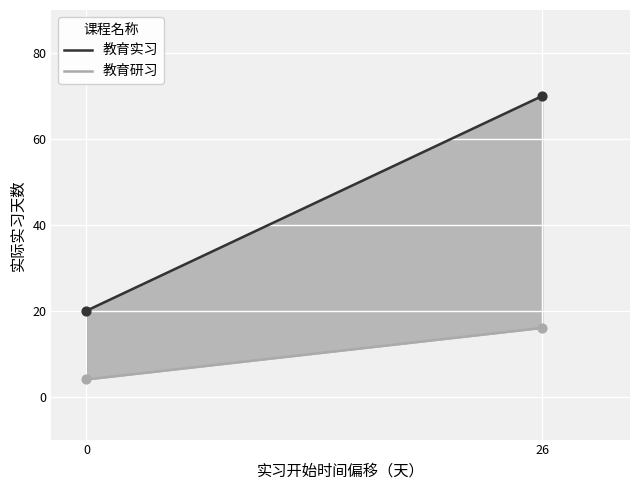

Which series reaches the minimum Y coordinate?

教育研习